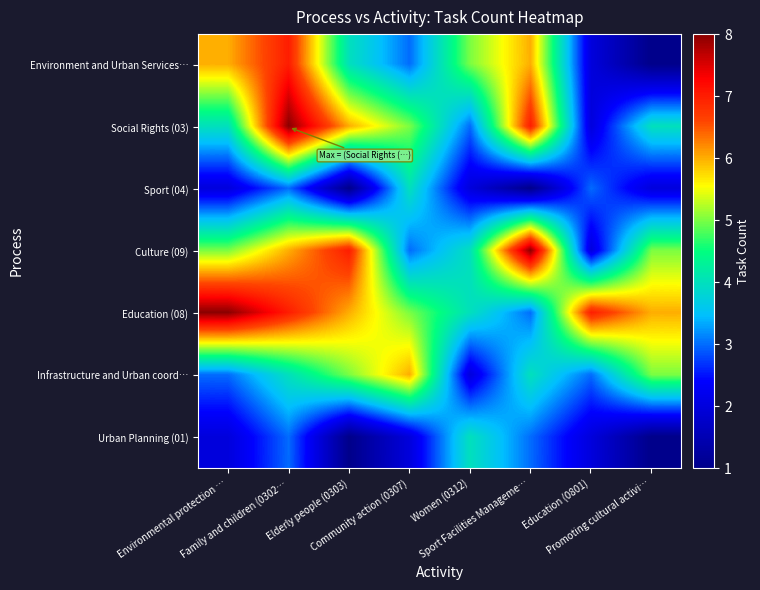

At which category is the sum across all series the highest?

Family and children (0302…